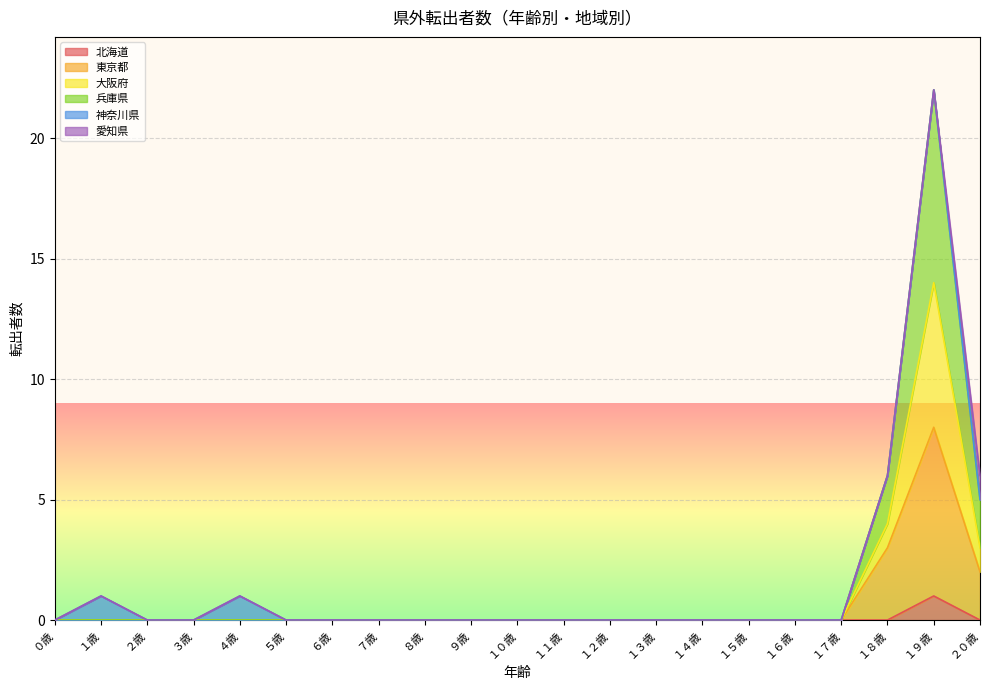

How many positive values does the 大阪府 series have?

3